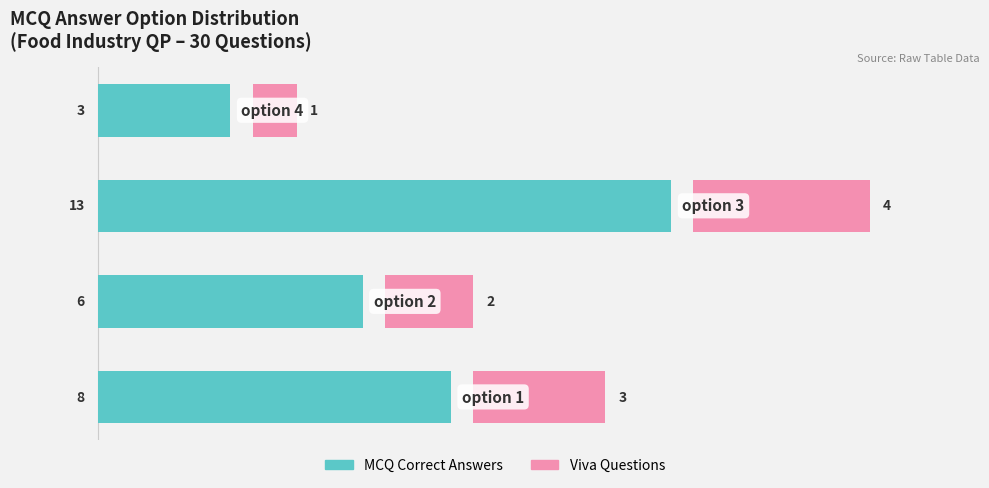

What is the difference between the maximum and minimum values in the Viva Questions series?

3